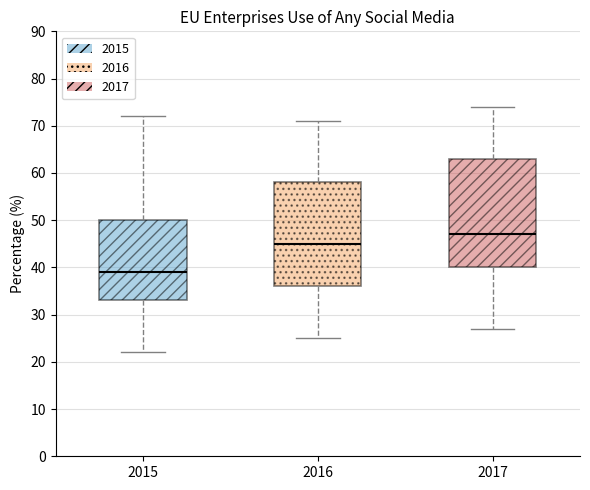

Which box's median line is the highest?

2017